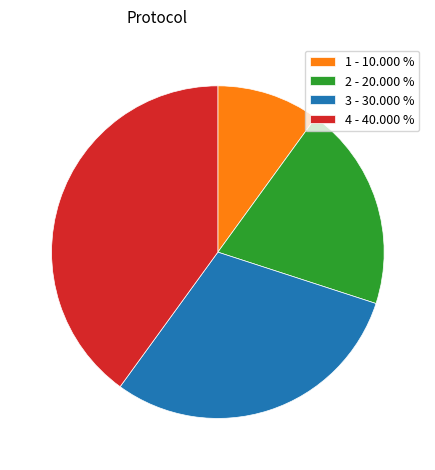

What is the ratio of the value at 4 - 40.000 % to the value at 3 - 30.000 %?

1.3